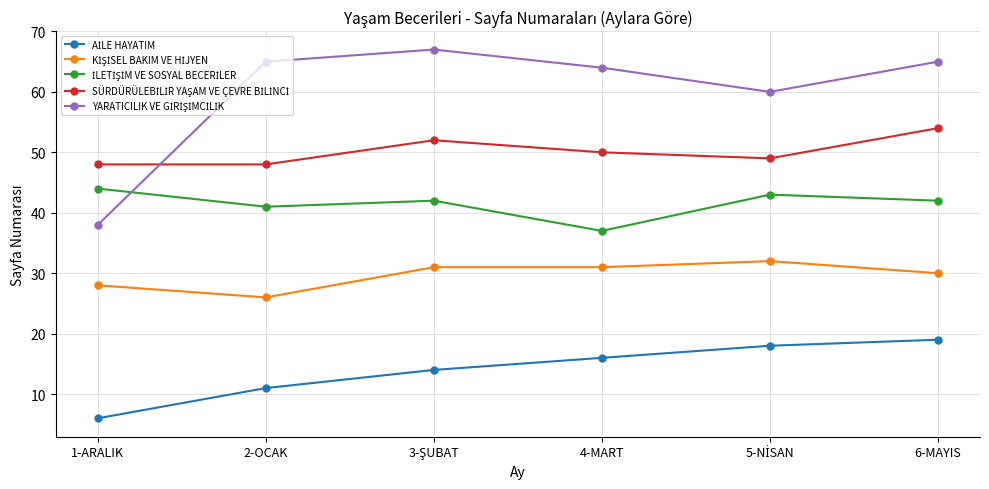

Count the number of data series in this chart.

5